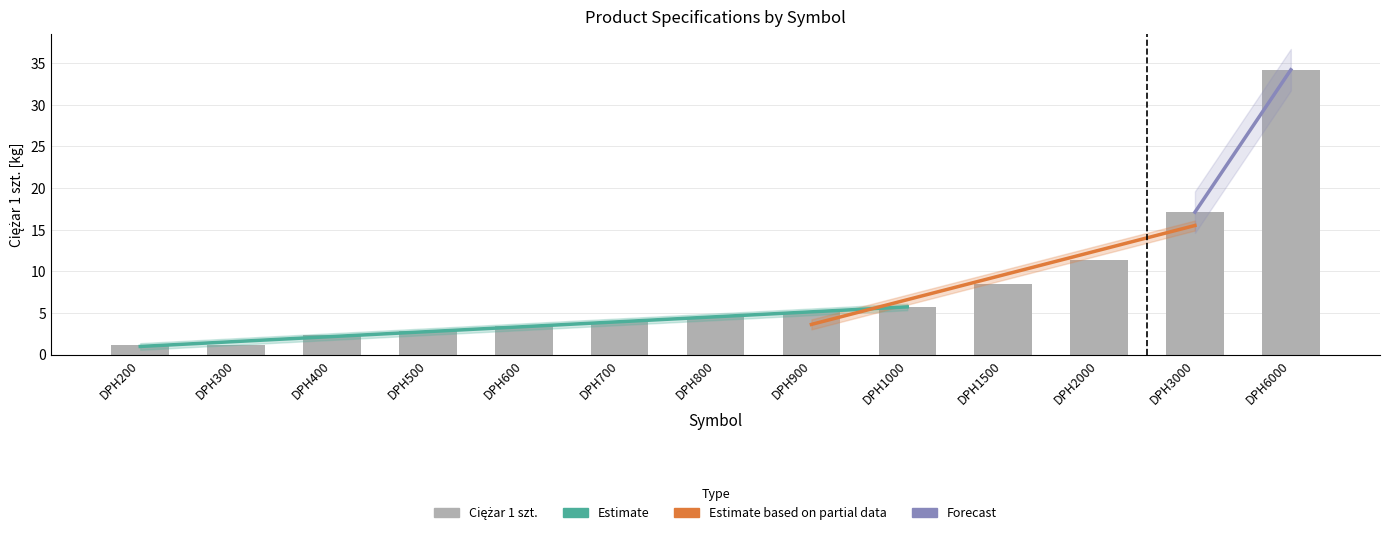

Does the chart contain stacked bars?

No